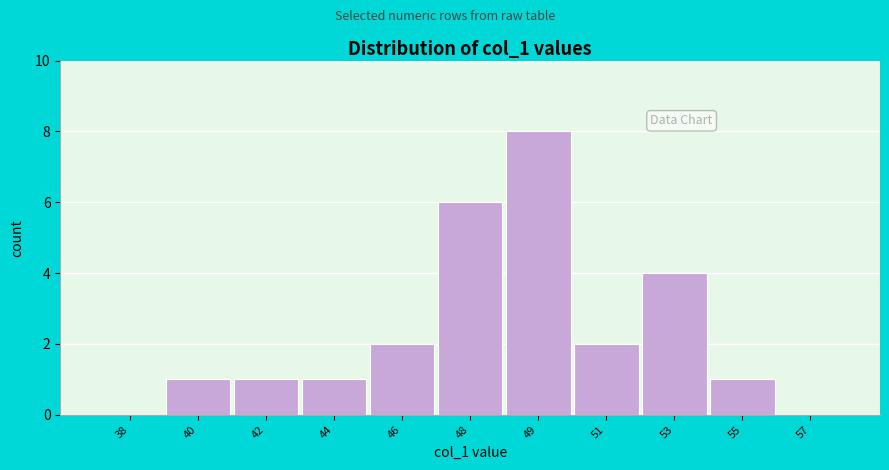

Reading left to right, transcribe all the data shown in this chart.

38=0	40=1	42=1	44=1	46=2	48=6	49=8	51=2	53=4	55=1	57=0